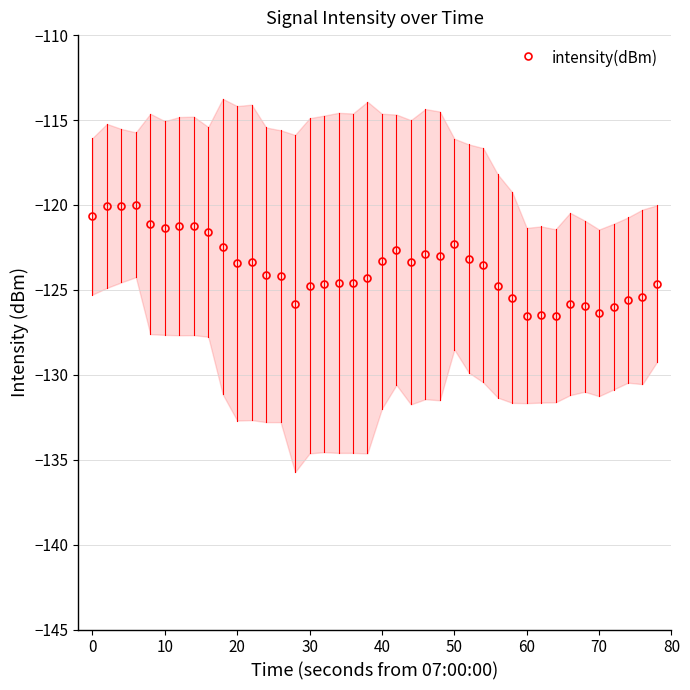

What is the value of the 17th point from the left?

-124.6